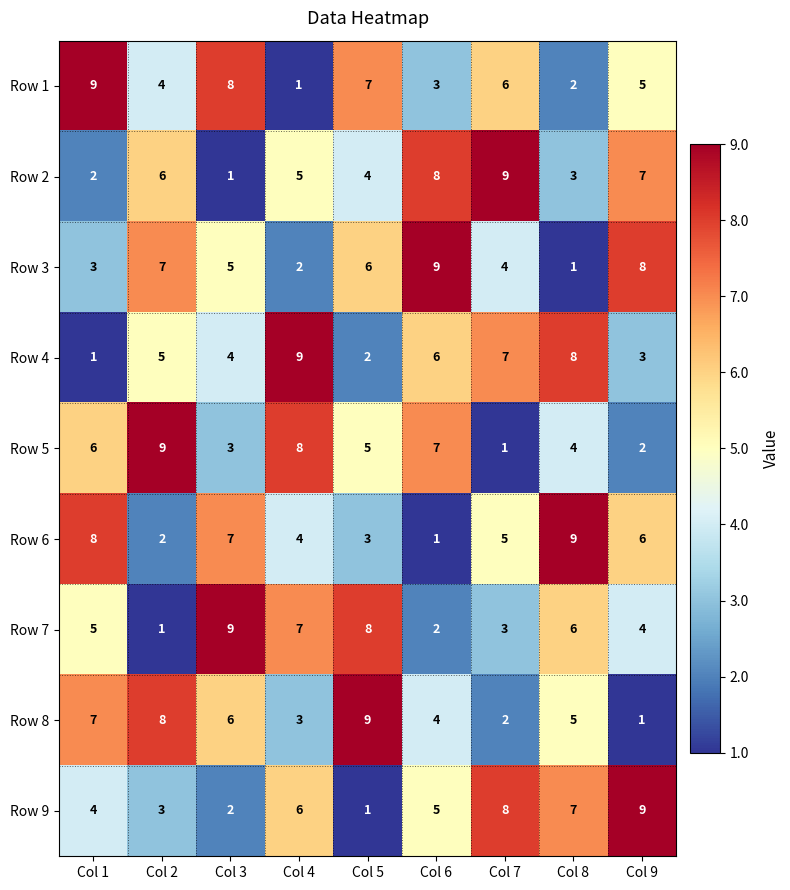

Read the Row 5 value at Col 6.

7